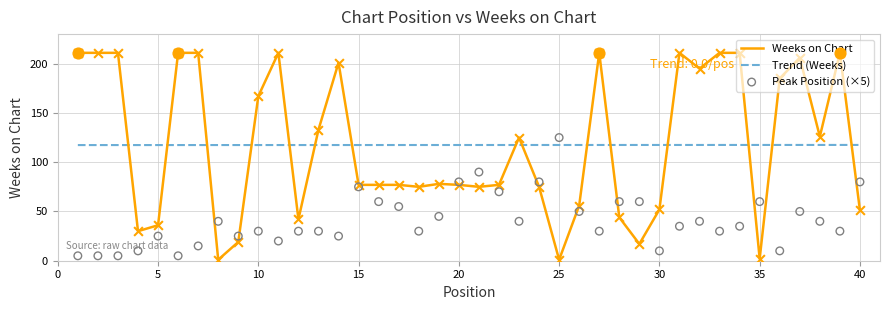

At how many categories does at least one series exceed 172?

15